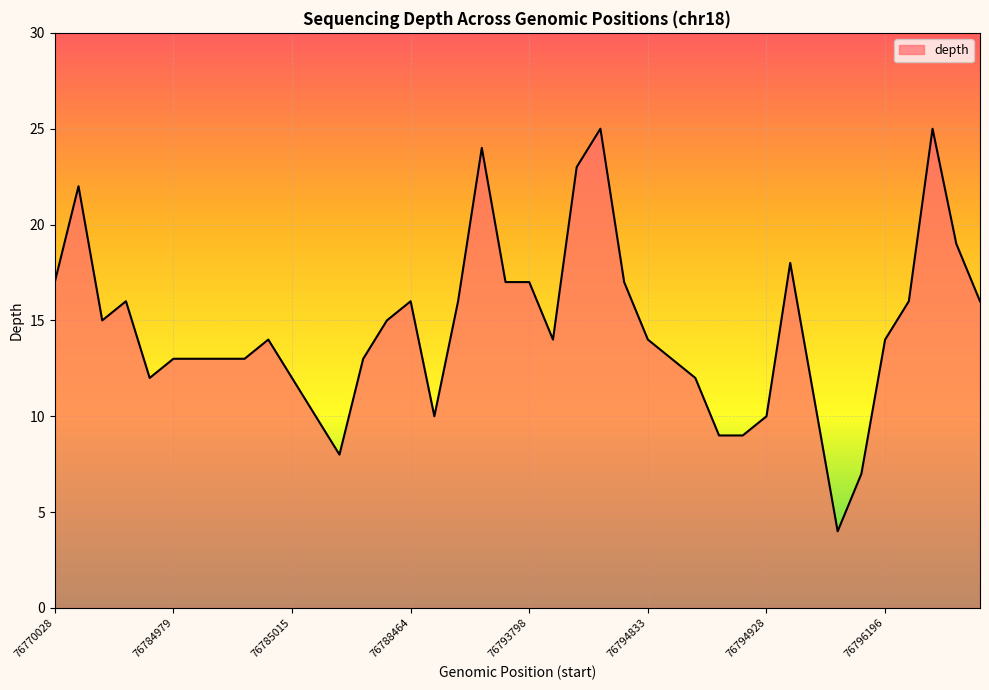

What is the difference between the maximum and minimum values?

21